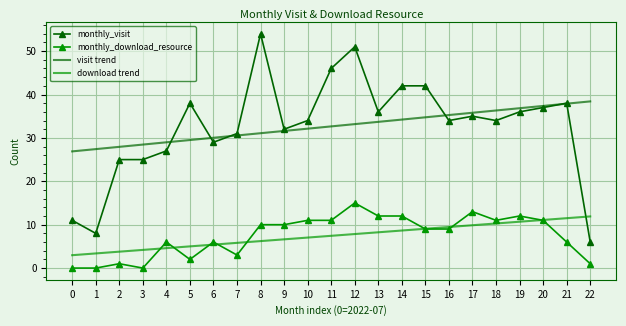

Reading left to right, what are all the values shown in this chart?

monthly_visit: 11.0	8.0	25.0	25.0	27.0	38.0	29.0	31.0	54.0	32.0	34.0	46.0	51.0	36.0	42.0	42.0	34.0	35.0	34.0	36.0	37.0	38.0	6.0
monthly_download_resource: 0.0	0.0	1.0	0.0	6.0	2.0	6.0	3.0	10.0	10.0	11.0	11.0	15.0	12.0	12.0	9.0	9.0	13.0	11.0	12.0	11.0	6.0	1.0
visit trend: 26.9	27.4	27.9	28.5	29.0	29.5	30.0	30.6	31.1	31.6	32.1	32.7	33.2	33.7	34.2	34.7	35.3	35.8	36.3	36.8	37.4	37.9	38.4
download trend: 3.0	3.4	3.8	4.2	4.6	5.0	5.4	5.8	6.2	6.6	7.0	7.4	7.8	8.2	8.7	9.1	9.5	9.9	10.3	10.7	11.1	11.5	11.9